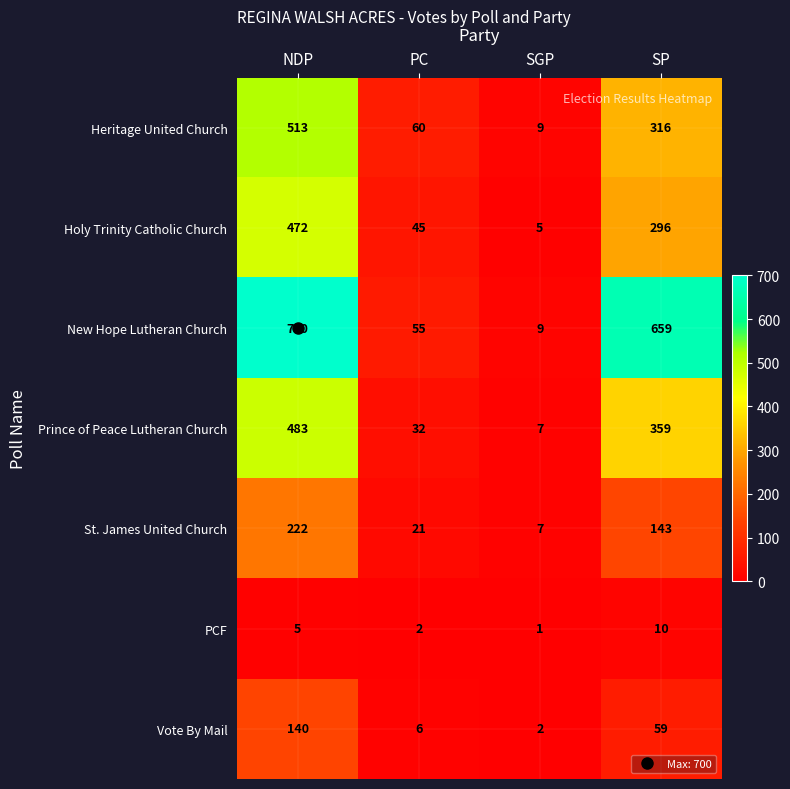

What is the spread (max minus min) of values at SGP?

8